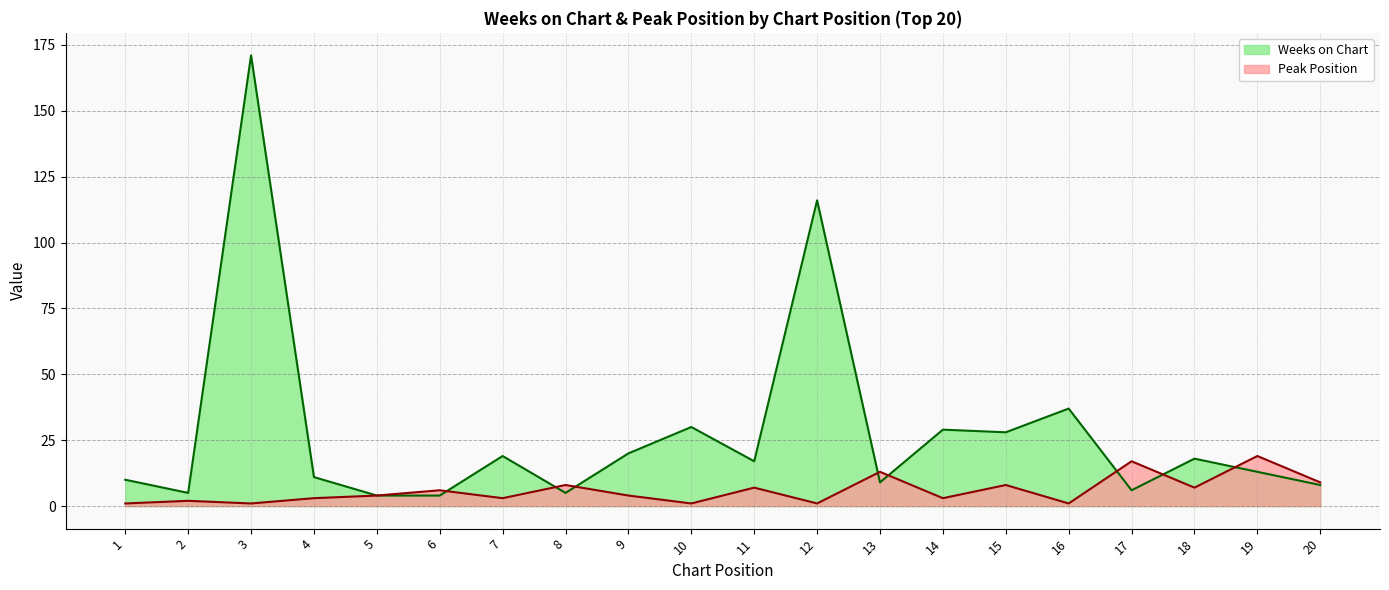

Which category has the lowest value across all series?

1